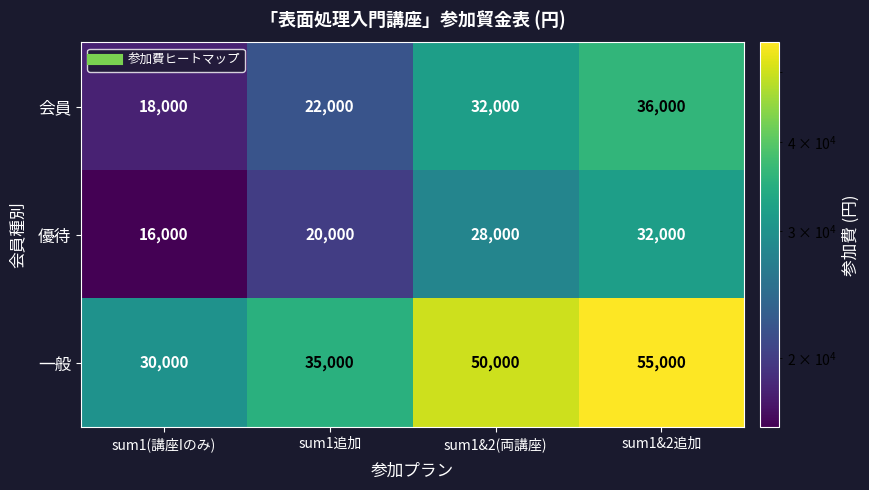

Count the number of data series in this chart.

3